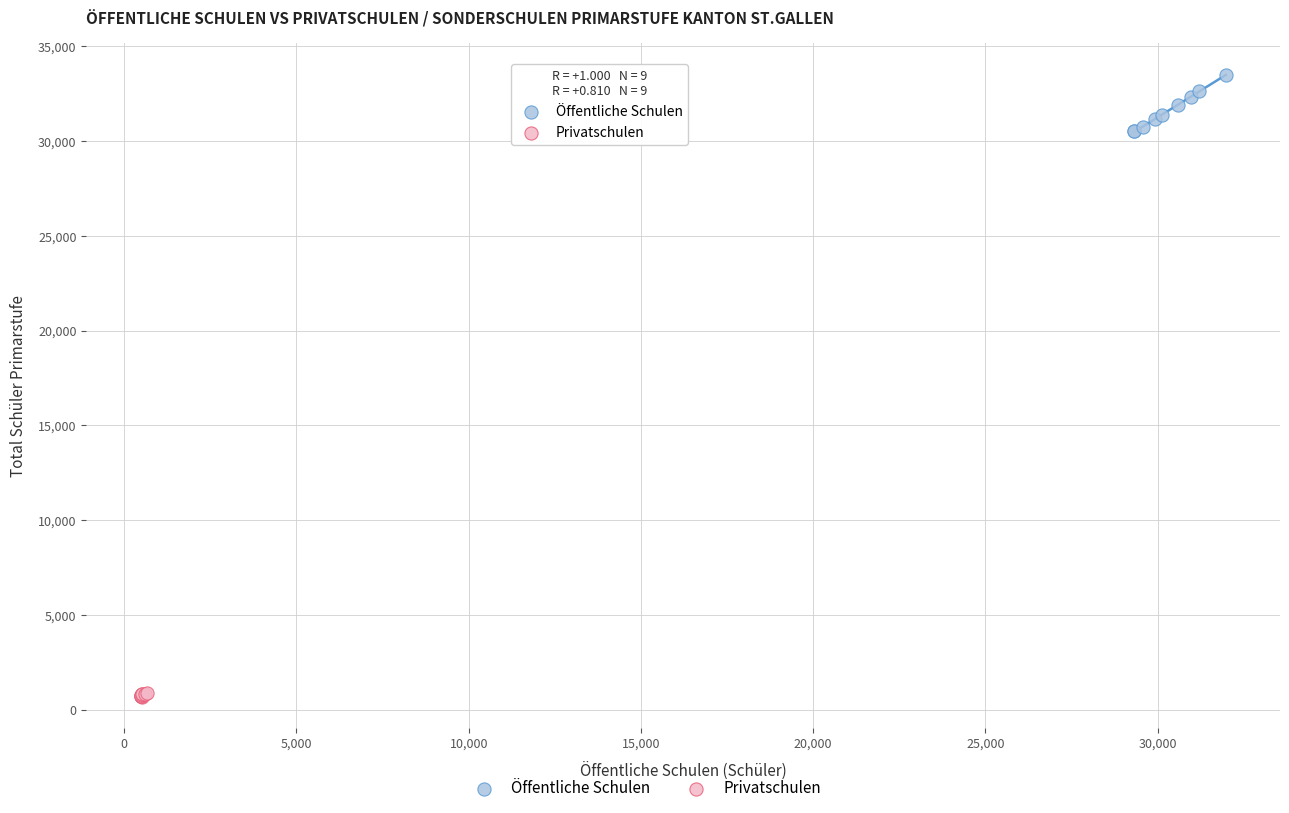

Which series contains the lowest Y value?

Privatschulen